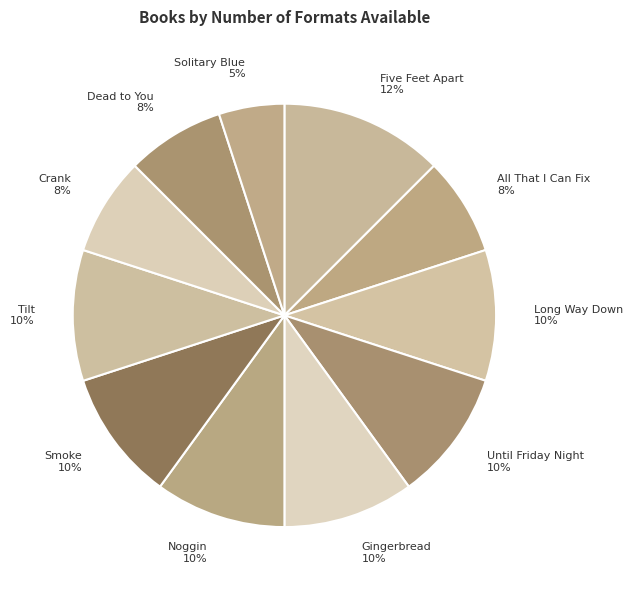

Which category has the biggest portion of the pie?

Five Feet Apart